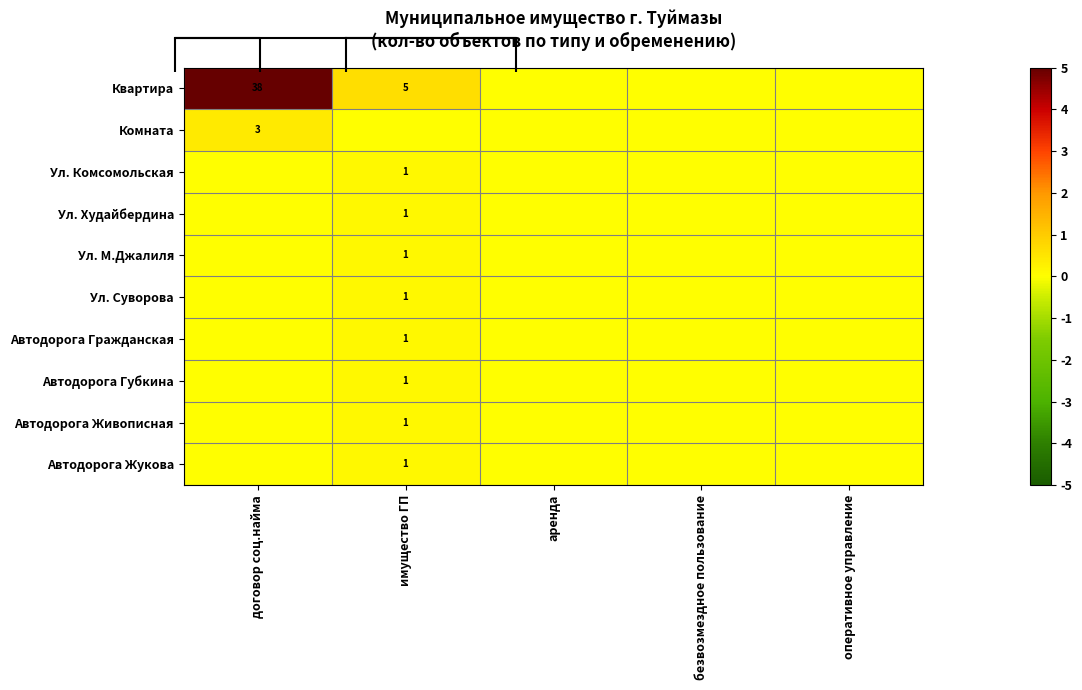

The Комната series shows 0.3 at безвозмездное пользование. True or false?

False